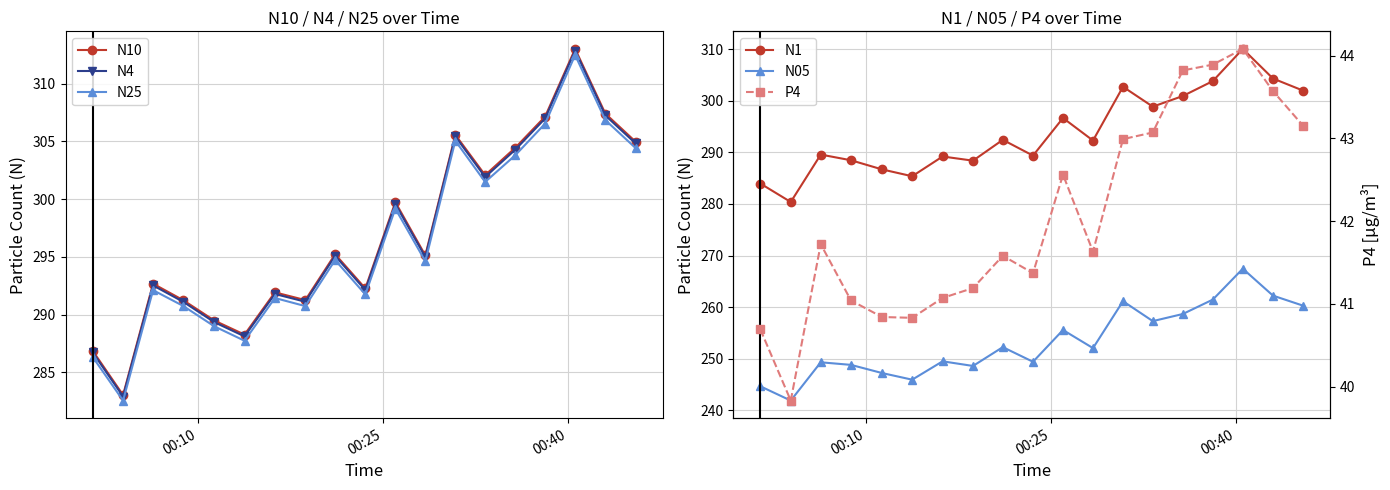

True or false: N10 and N25 intersect in this chart.

False